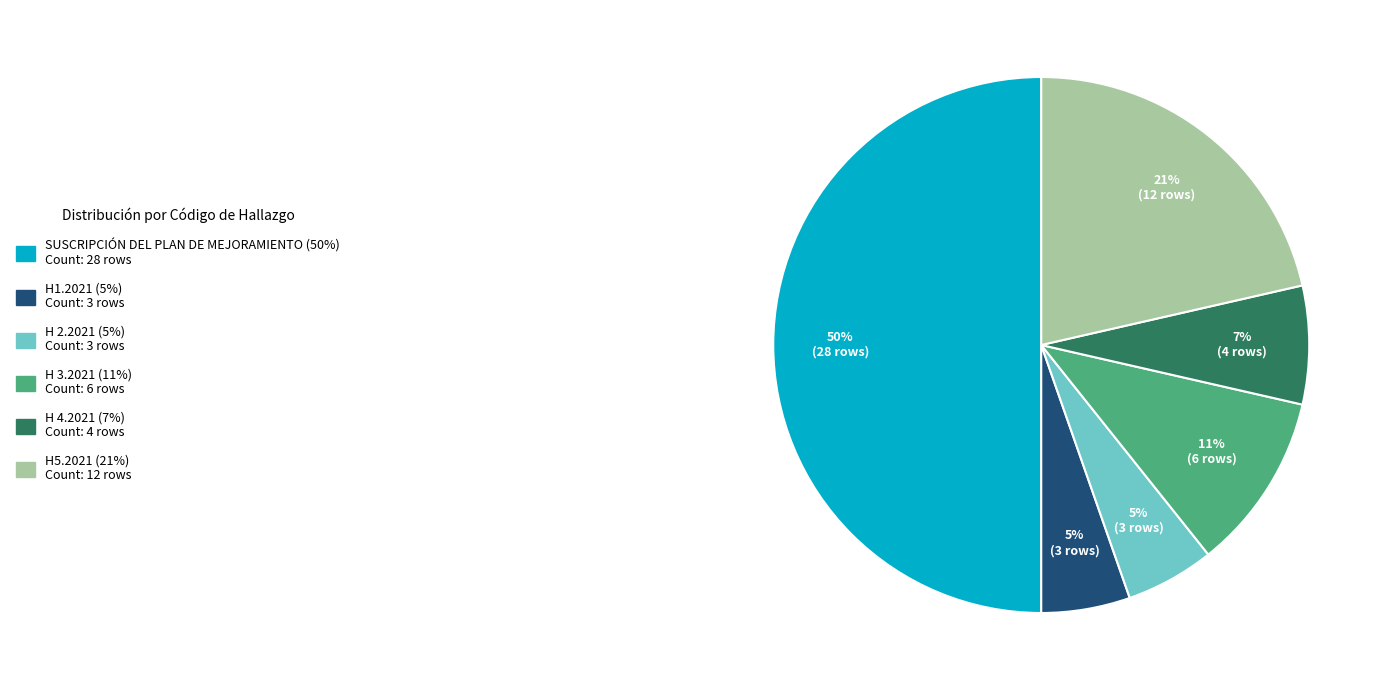

To the nearest percent, what is the difference between the largest and smallest slice percentages?

45%